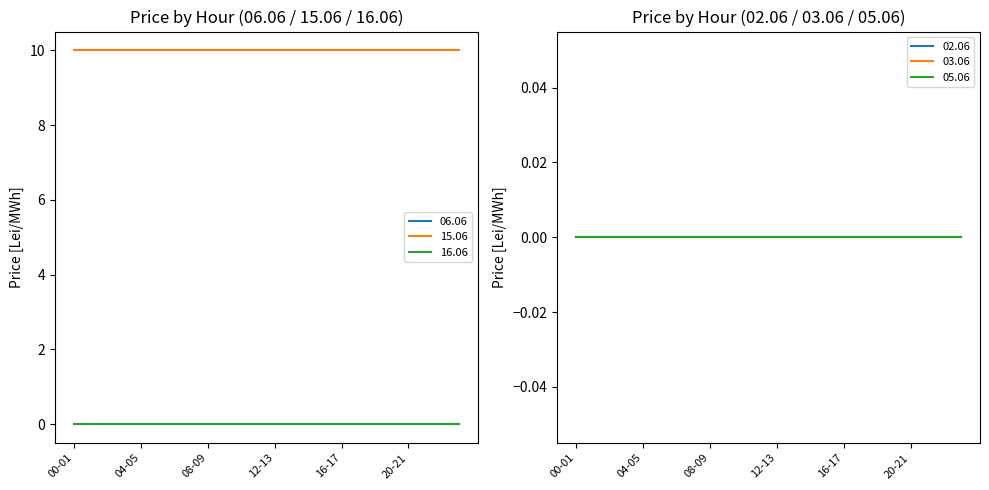

What is the difference between the highest and lowest values at 18-19?

10